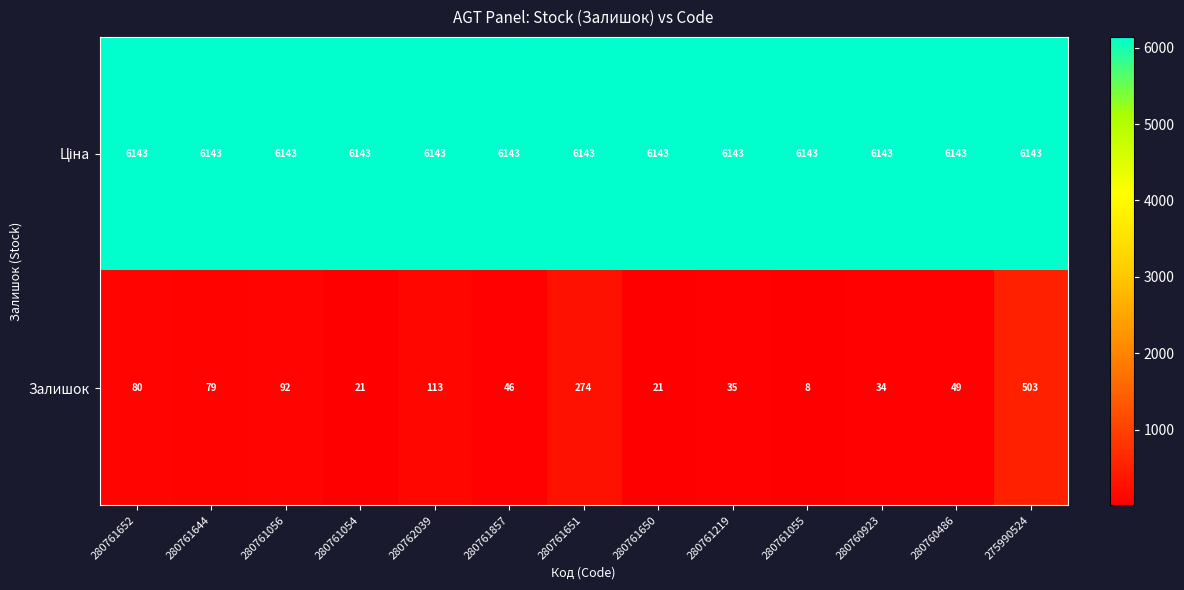

At which category is the sum across all series the highest?

275990524